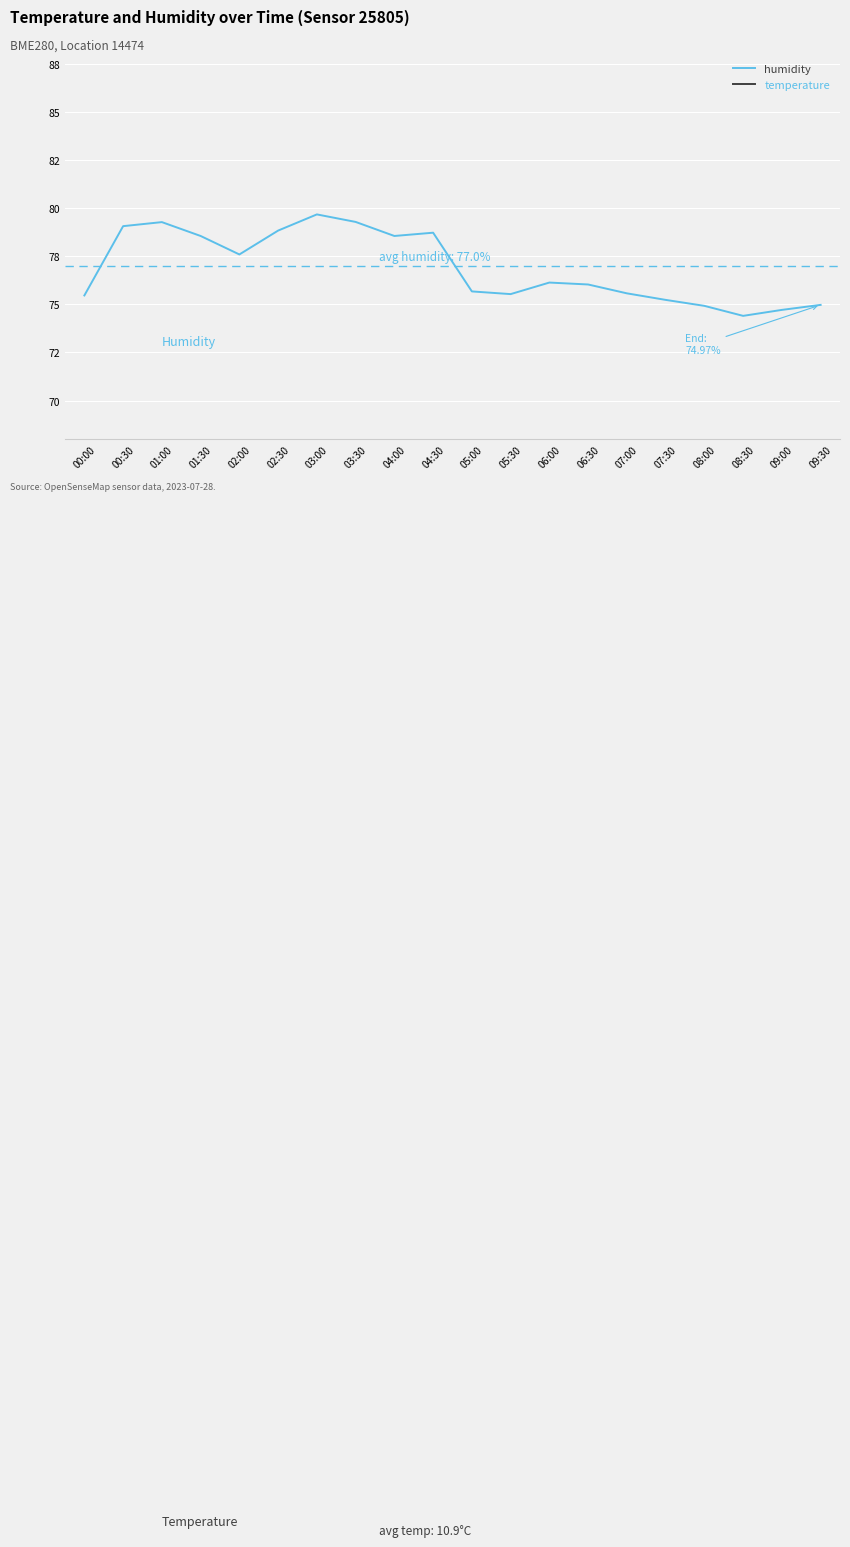

Between 01:00 and 08:00, which series saw the biggest shift?

humidity